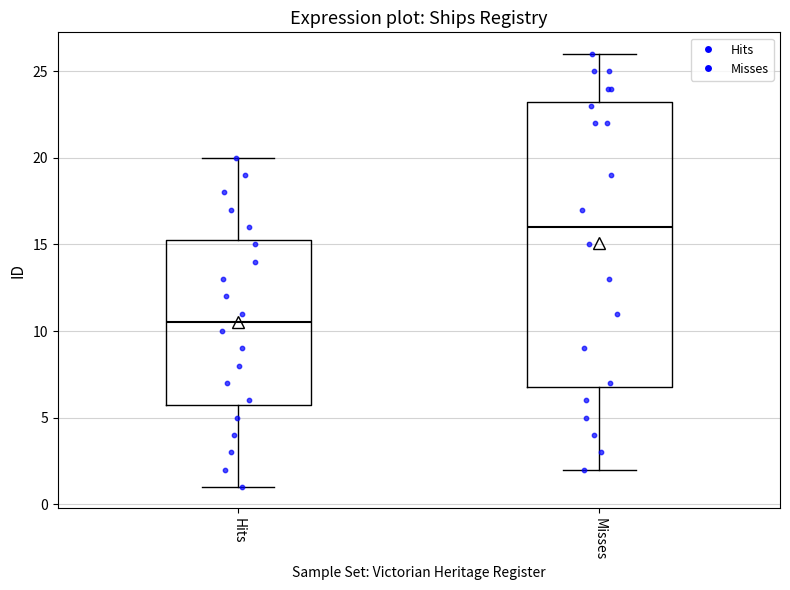

Reading left to right, transcribe this box plot: for each box, give where its median line is, the range the box spans, and where its two whiskers end, as read against the y-axis. The values are not printed on the chart, so give them approximately, as read against the axis.

Hits: median 10.5, box 6.0 to 15.5, whiskers 1.0 to 20.0
Misses: median 16.0, box 7.0 to 23.5, whiskers 2.0 to 26.0